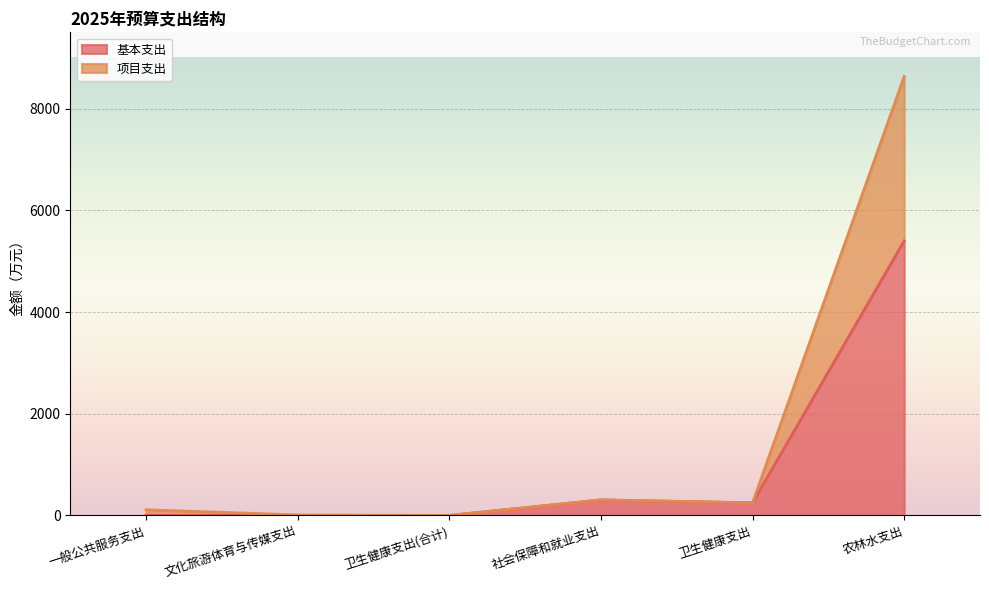

At which label does 项目支出 first exceed 247?

社会保障和就业支出